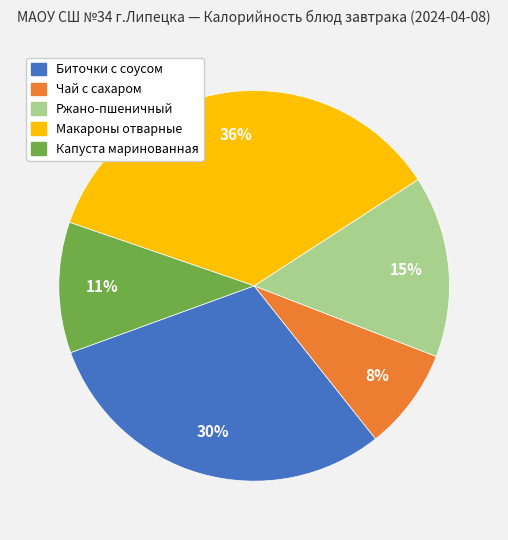

Which slice is the largest?

Макароны отварные